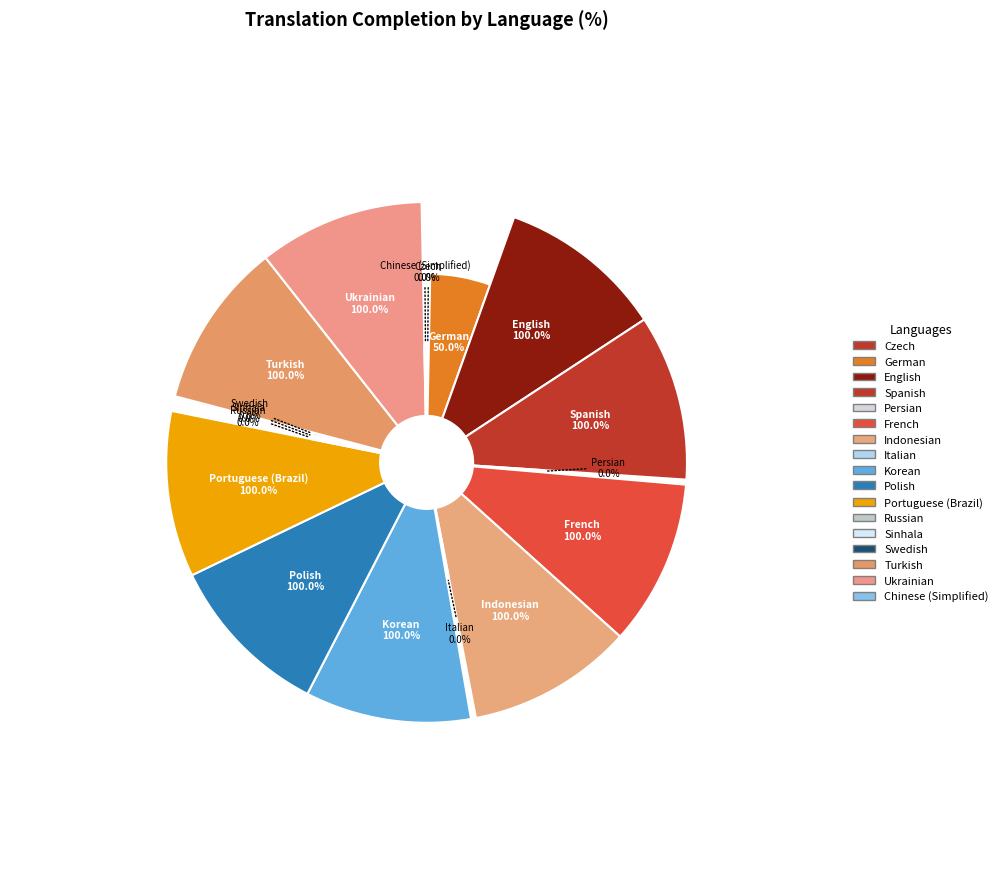

Is there any slice that represents more than half of the pie?

No